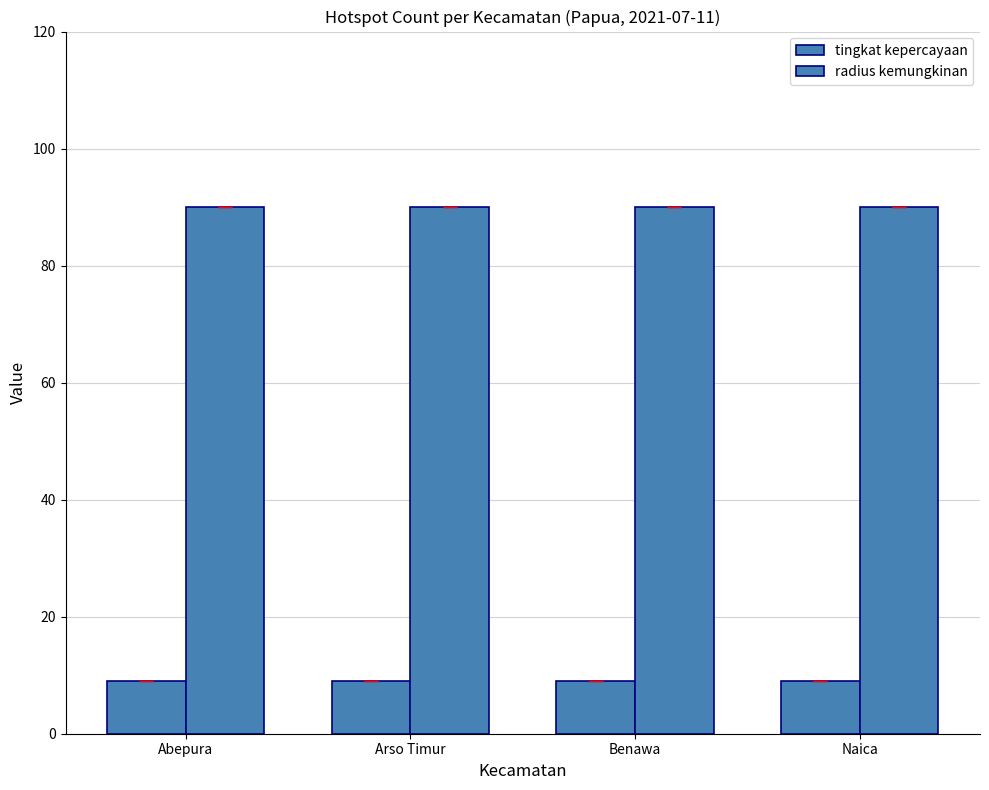

What is the difference between the highest and lowest values at Naica?

81